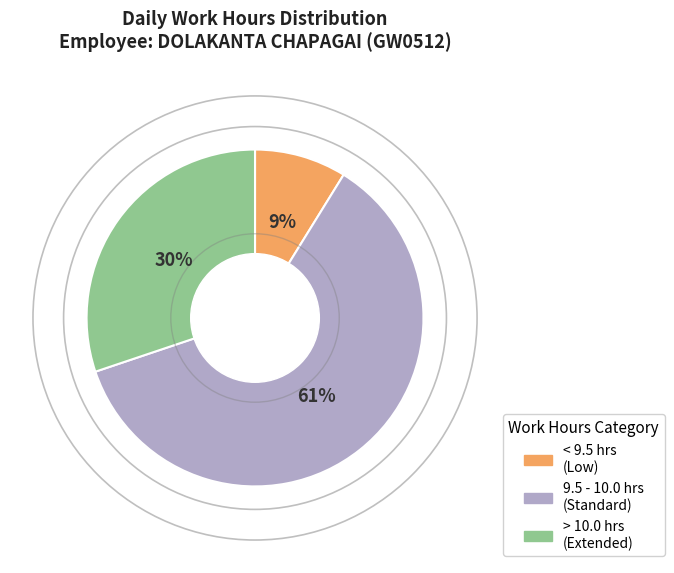

To the nearest percent, what portion does > 10.0 hrs (Extended) represent?

30%